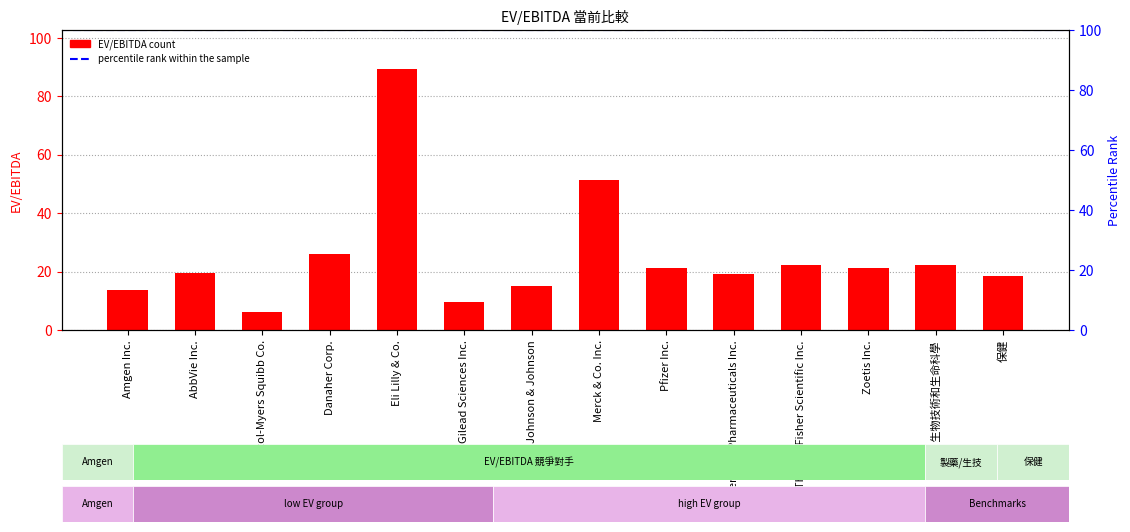

What is the change in value from Johnson & Johnson to Pfizer Inc.?

+6.1